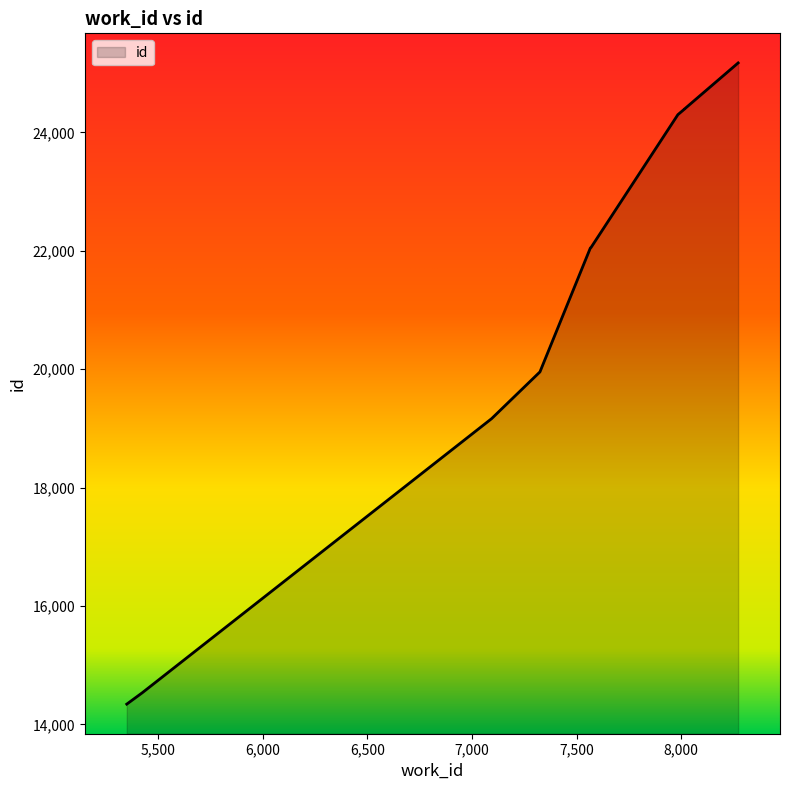

What is the value of the 6th point from the left?

22055